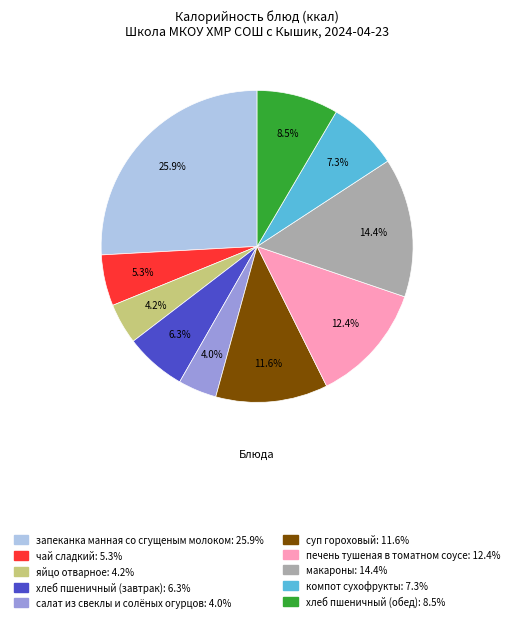

Is there any slice that represents more than half of the pie?

No